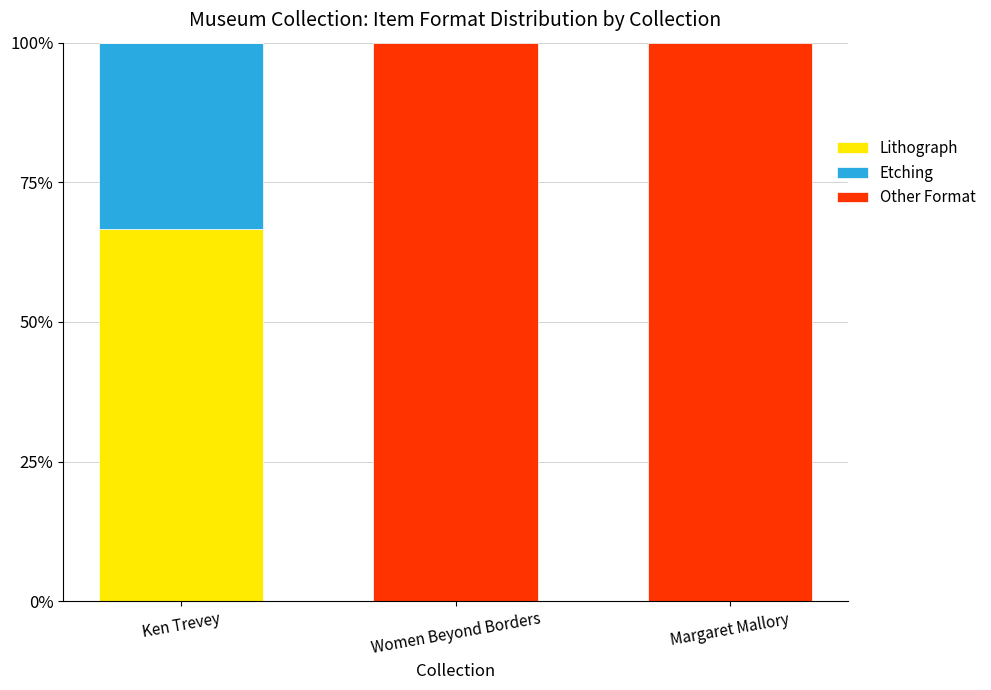

How many data points does each series have?

3